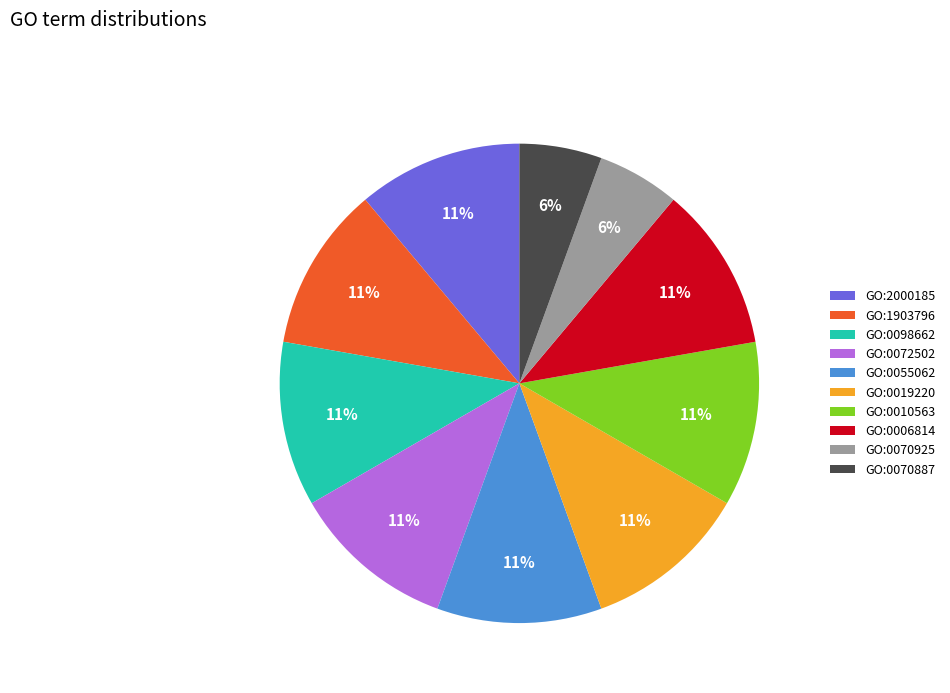

What percentage is the GO:0070887 slice, to the nearest percent?

6%